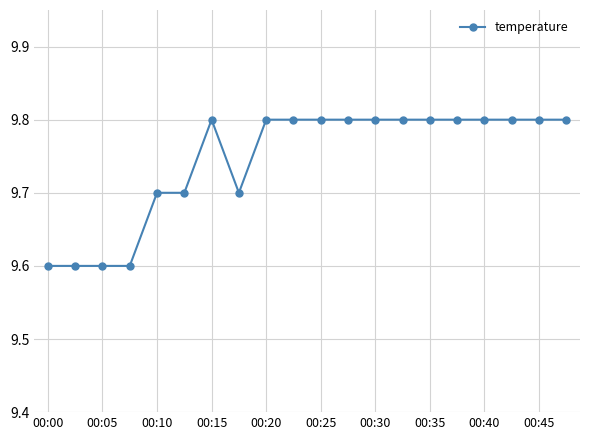

Count the values in the range 9 to 10.

20